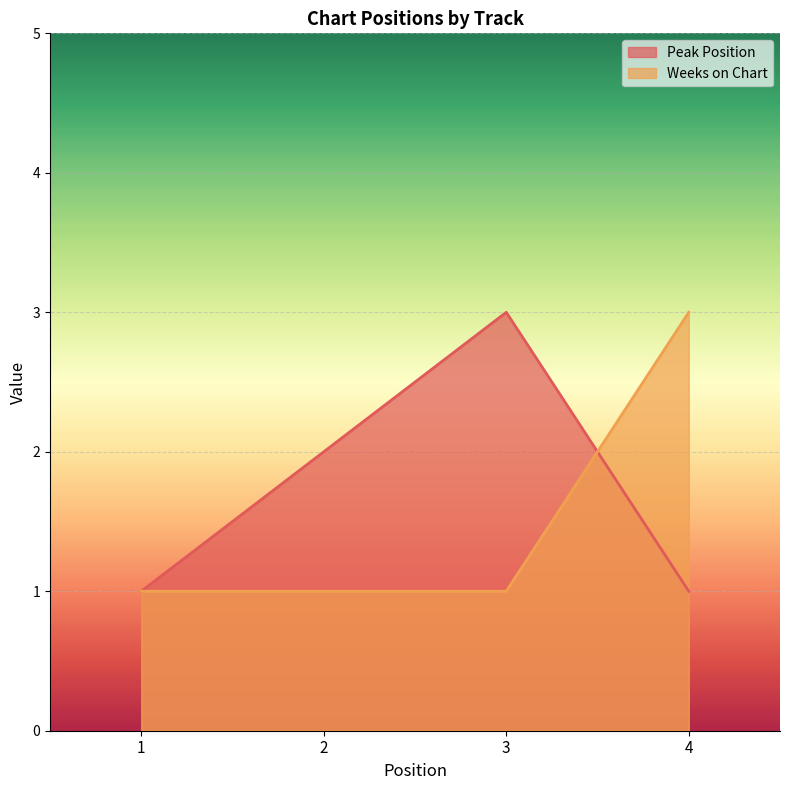

What is the value of the Peak Position point at the 2nd from the left?

2